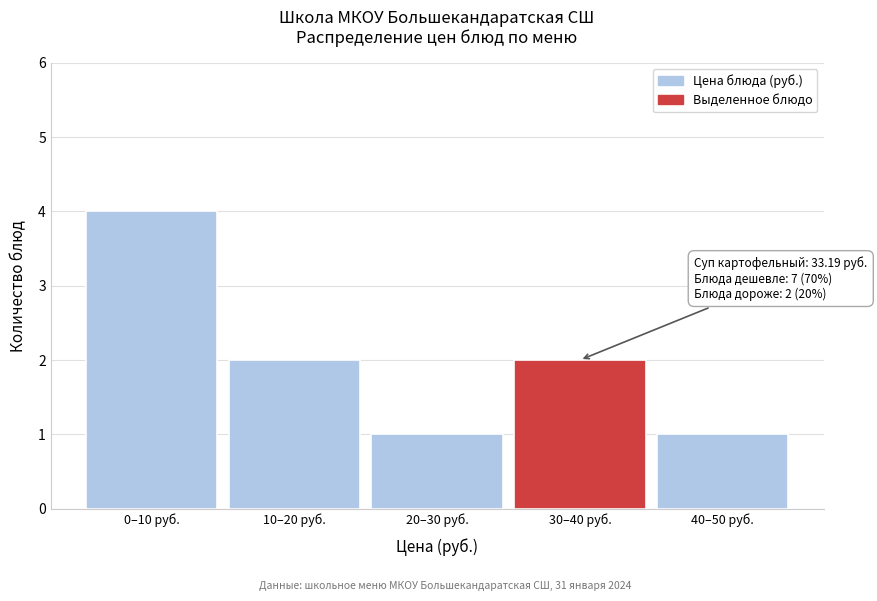

Reading left to right, what are all the values shown in this chart?

0–10 руб.=4	10–20 руб.=2	20–30 руб.=1	30–40 руб.=2	40–50 руб.=1